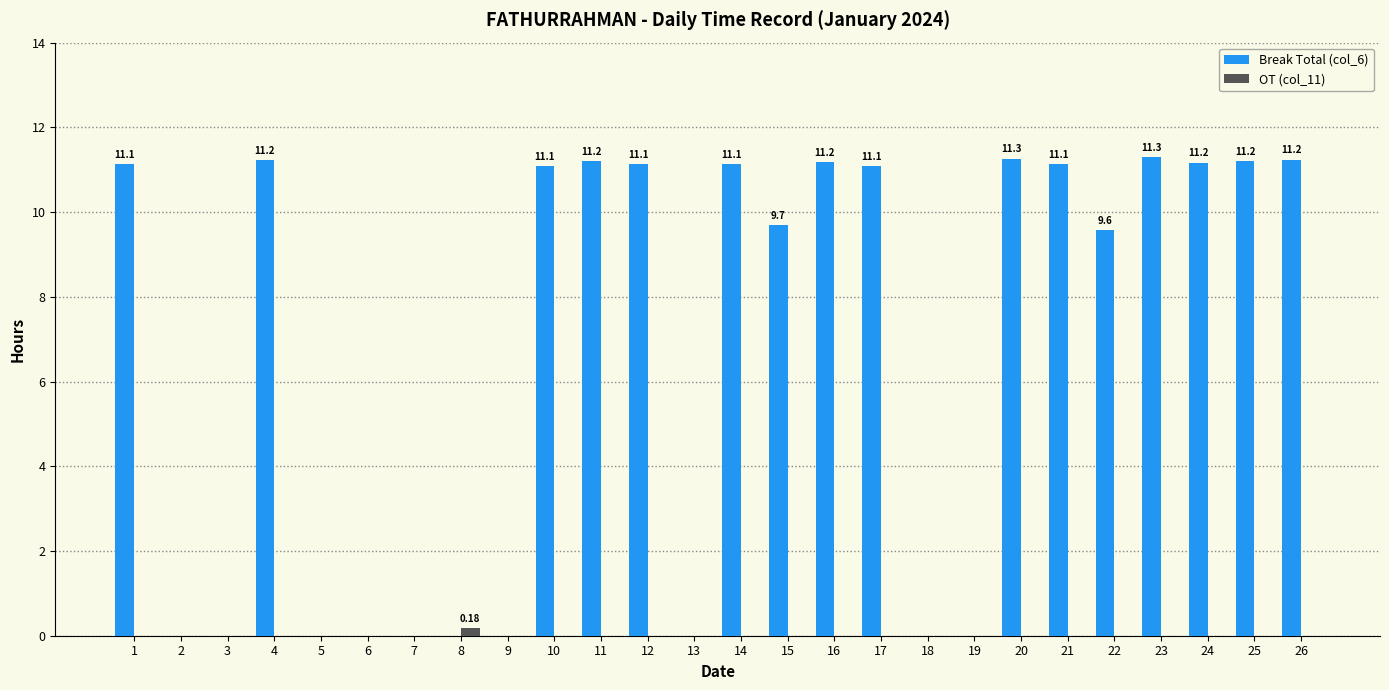

How many groups of bars are there?

26